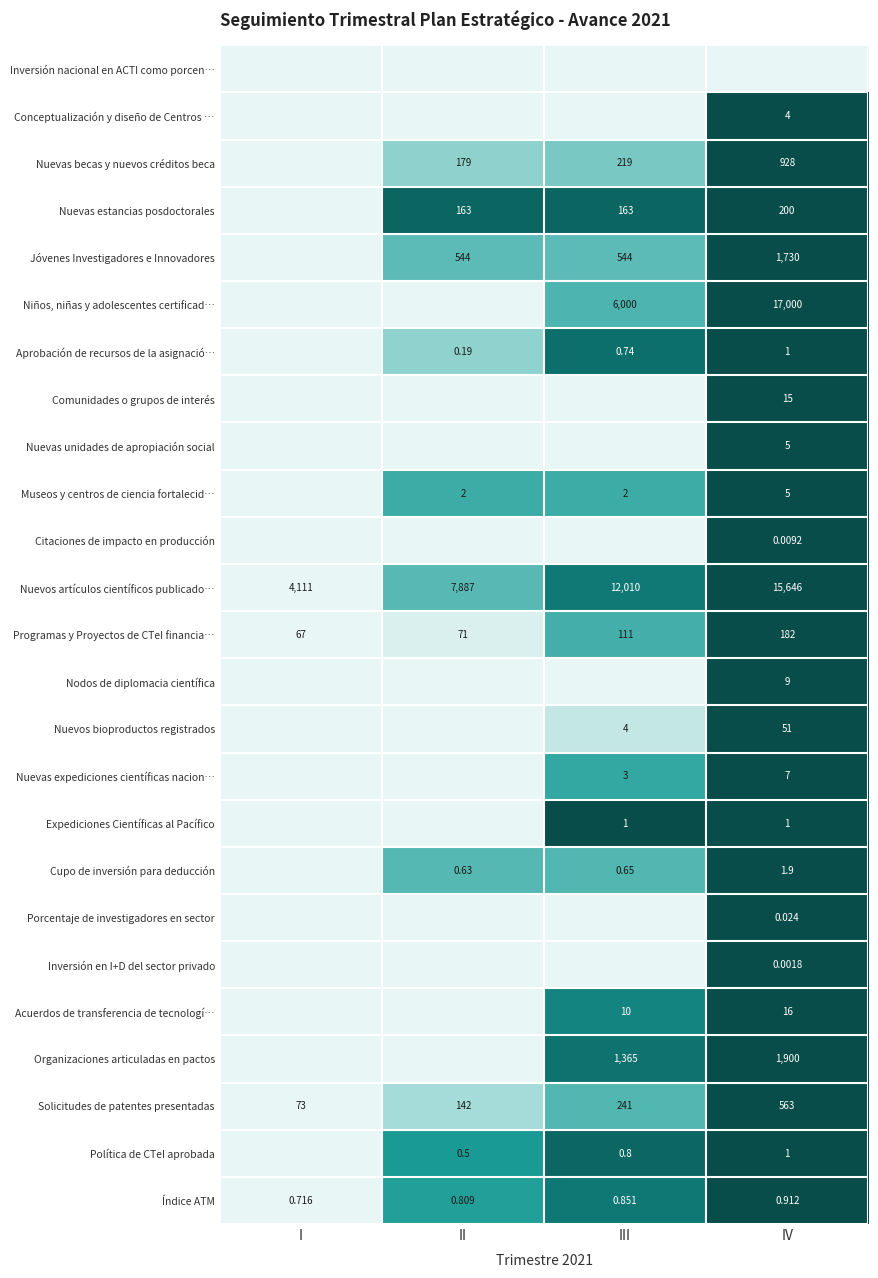

List the labels in order of Solicitudes de patentes presentadas value, smallest first.

I, II, III, IV